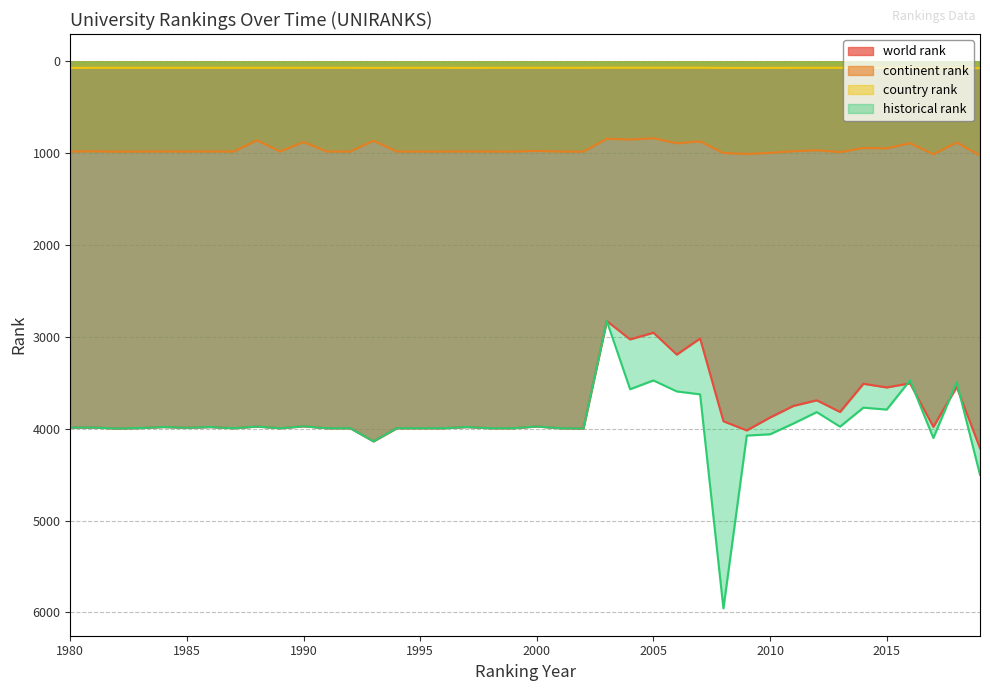

True or false: world rank has more than 1 interior local peaks.

True